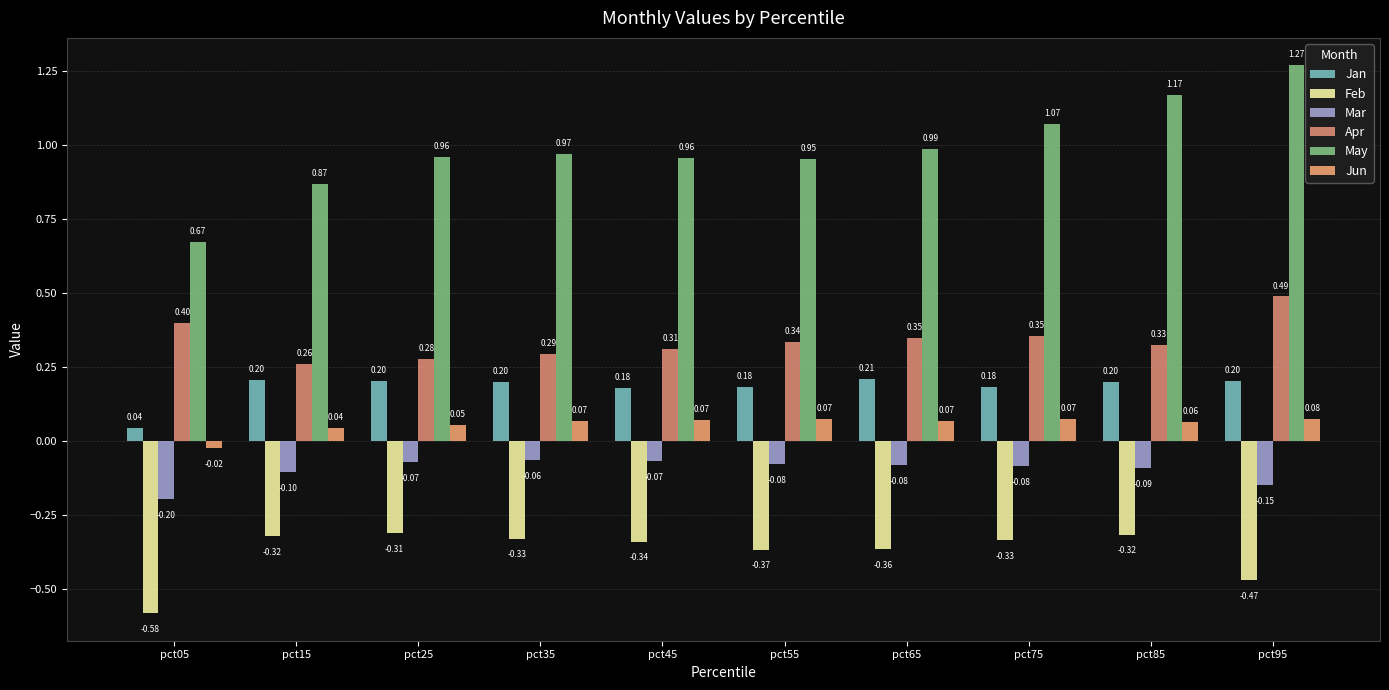

Rank the series at pct65 from lowest to highest value.

Feb, Mar, Jun, Jan, Apr, May